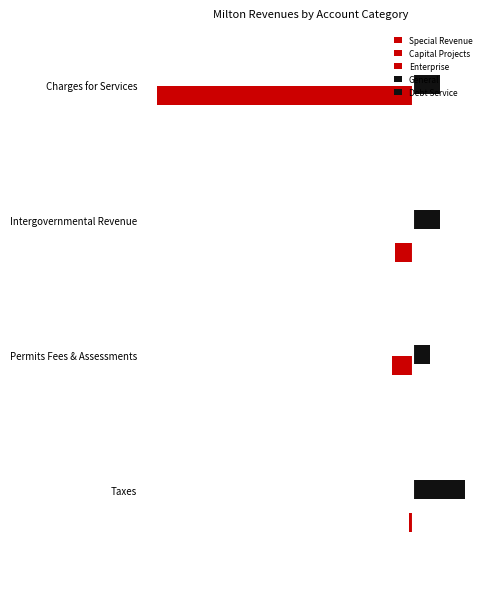

What is the minimum value shown in the chart?

-1.0